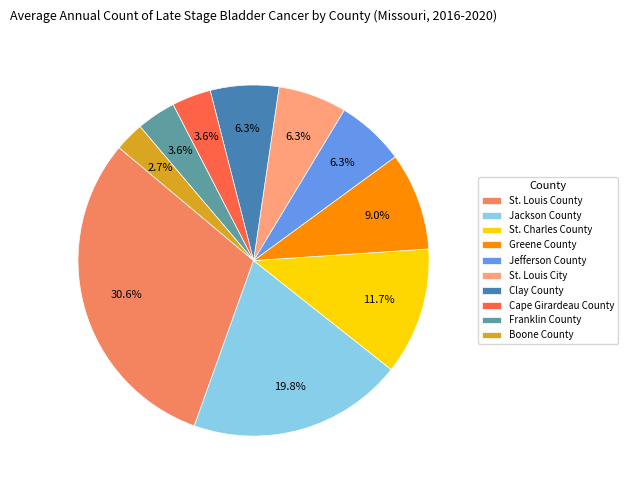

Approximately how many times larger is the value at Franklin County compared to St. Louis City?

0.6